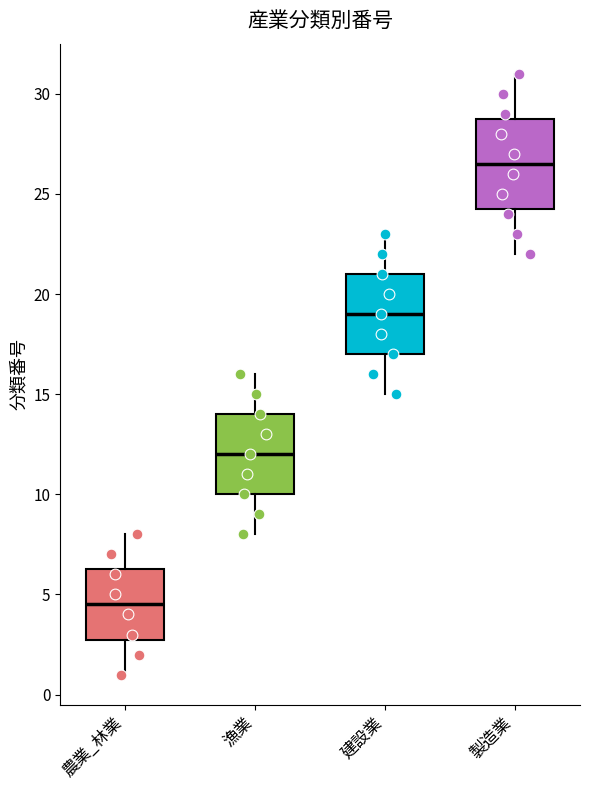

Reading left to right, read every box against the y-axis: the position of its median line, the range the box covers, and the ends of its whiskers. The values are not printed on the chart, so give them approximately, as read against the axis.

農業_林業: median 4.5, box 3.0 to 6.5, whiskers 1.0 to 8.0
漁業: median 12.0, box 10.0 to 14.0, whiskers 8.0 to 16.0
建設業: median 19.0, box 17.0 to 21.0, whiskers 15.0 to 23.0
製造業: median 26.5, box 24.5 to 29.0, whiskers 22.0 to 31.0